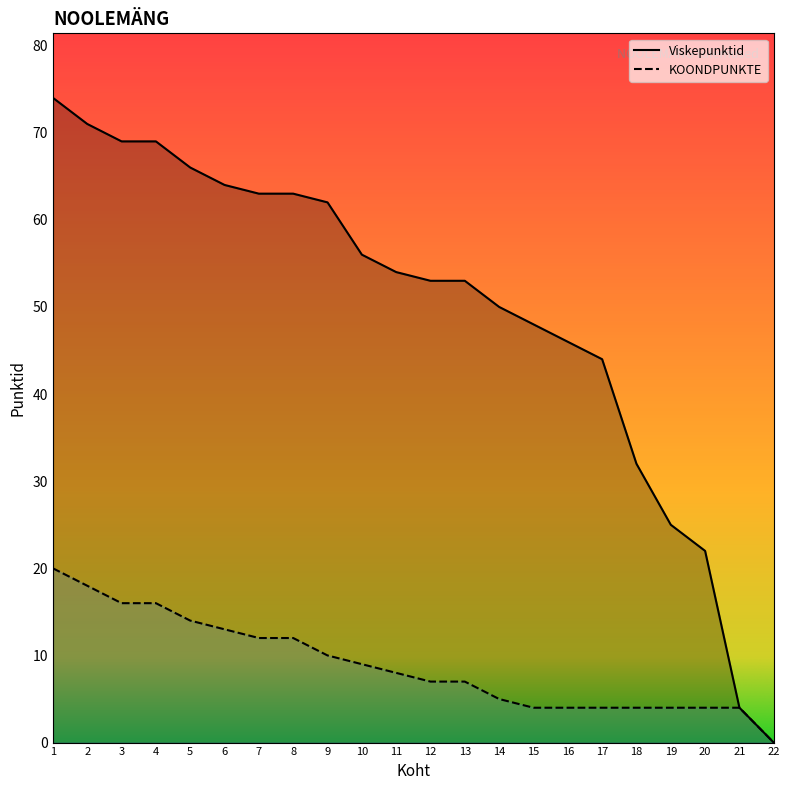

What are all the series names shown in the legend?

Viskepunktid, KOONDPUNKTE